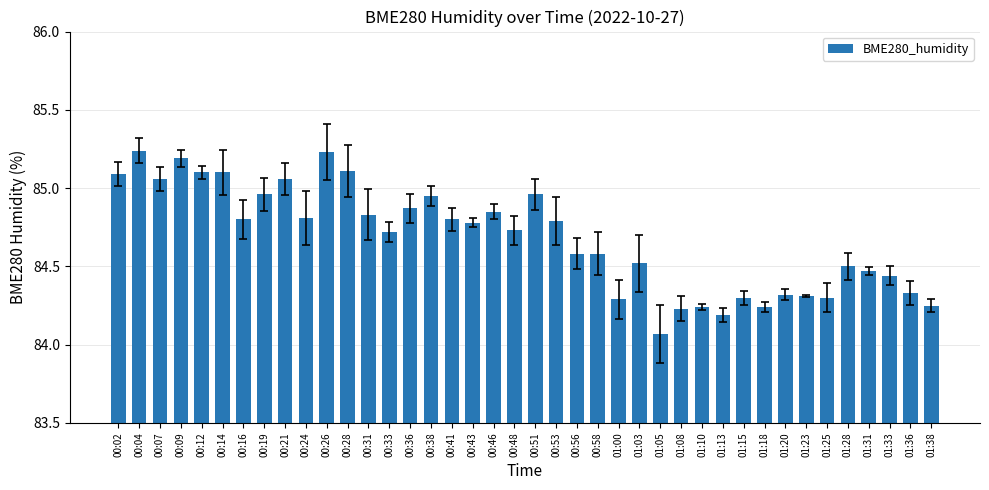

What is the label of the 14th bar from the right?

01:05